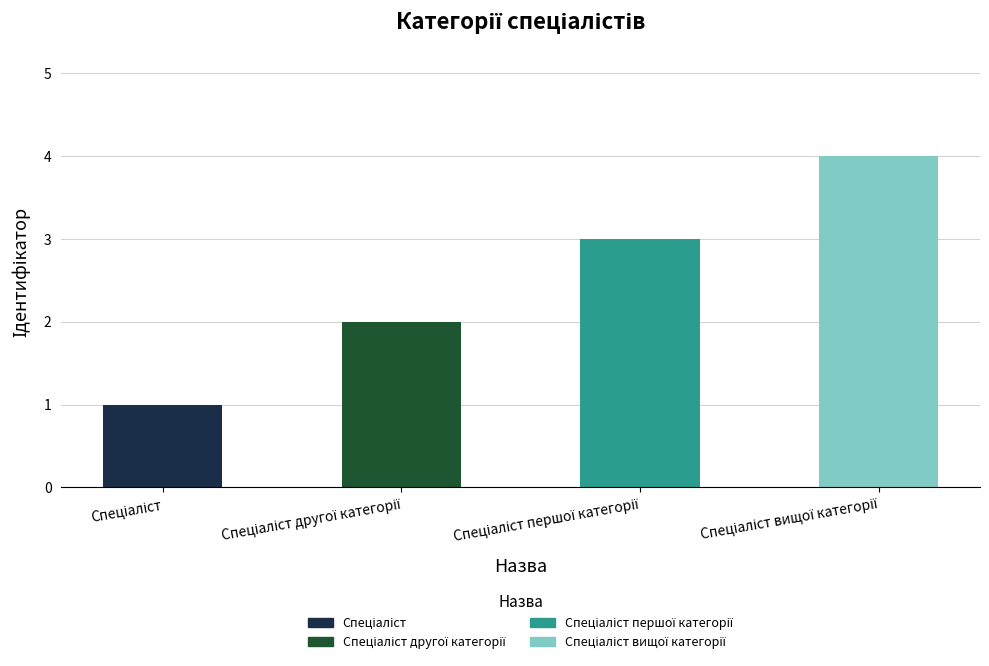

What is the label of the 3rd bar from the left?

Спеціаліст першої категорії